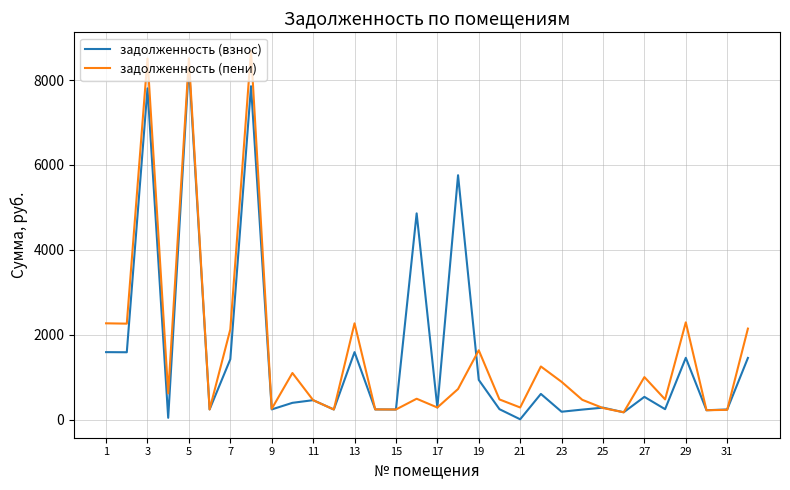

What is the sum of all задолженность (взнос) values?

50066.1